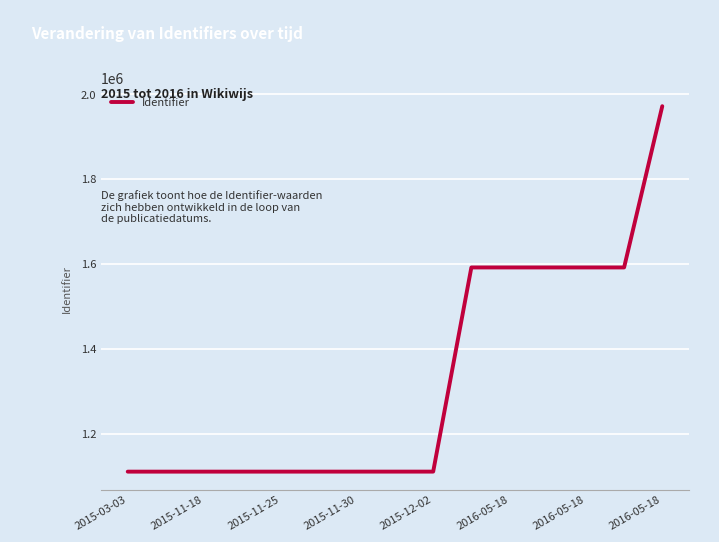

What is the maximum value shown in the chart?

1972422